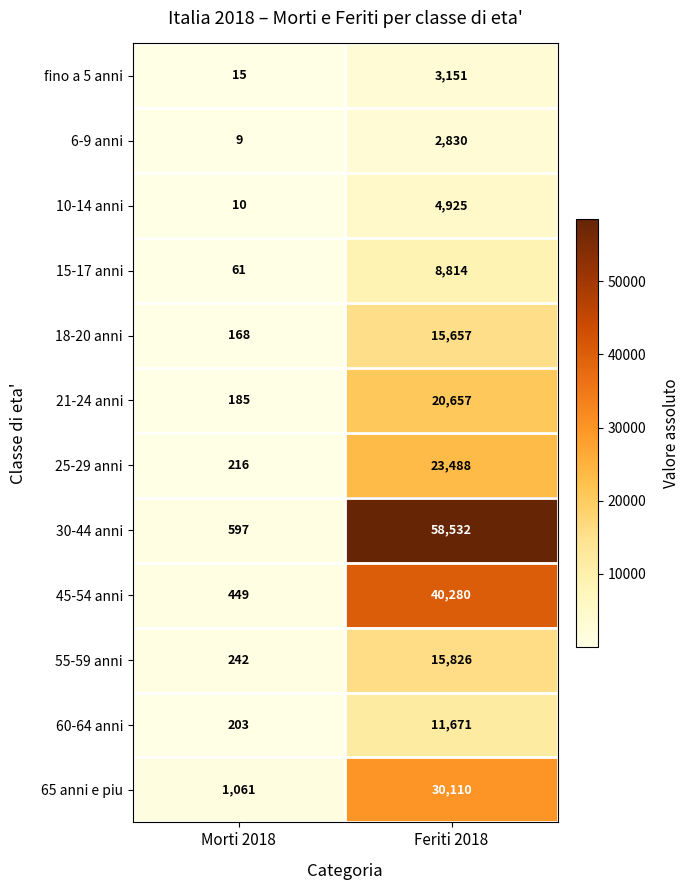

Which series has the largest total across all categories?

30-44 anni